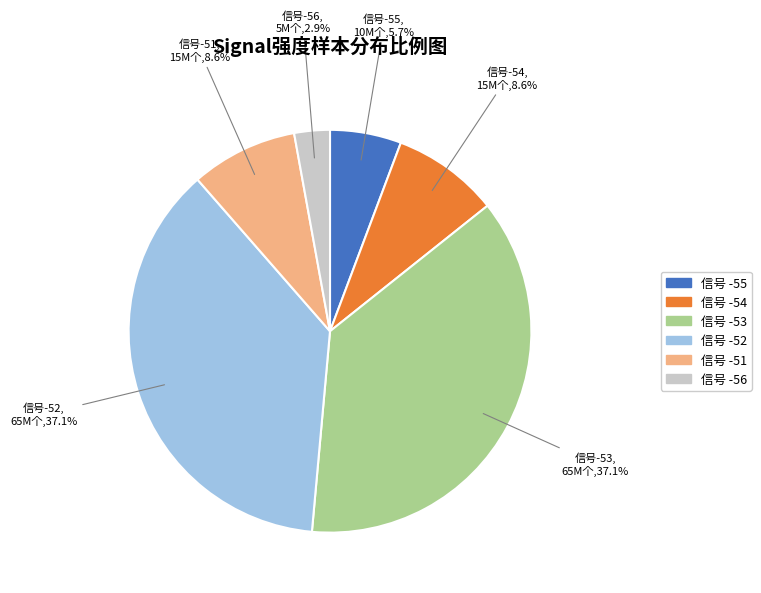

Is there a majority slice in this chart?

No